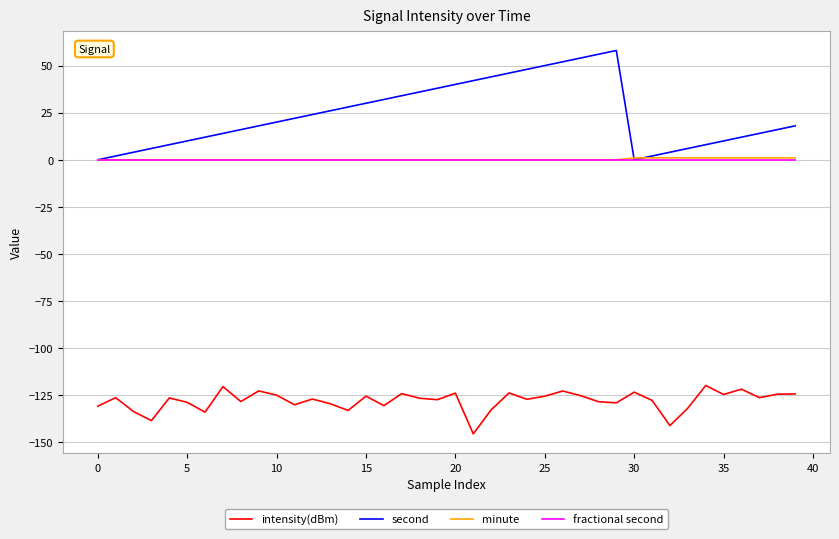

True or false: intensity(dBm) and second intersect in this chart.

False